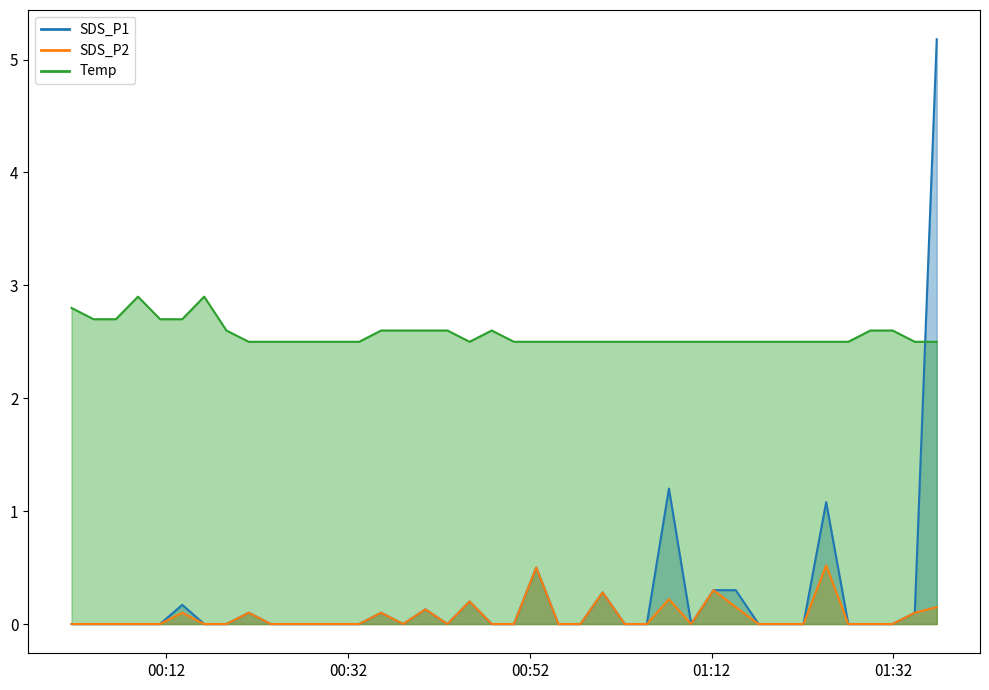

At how many categories does at least one series exceed 2?

40